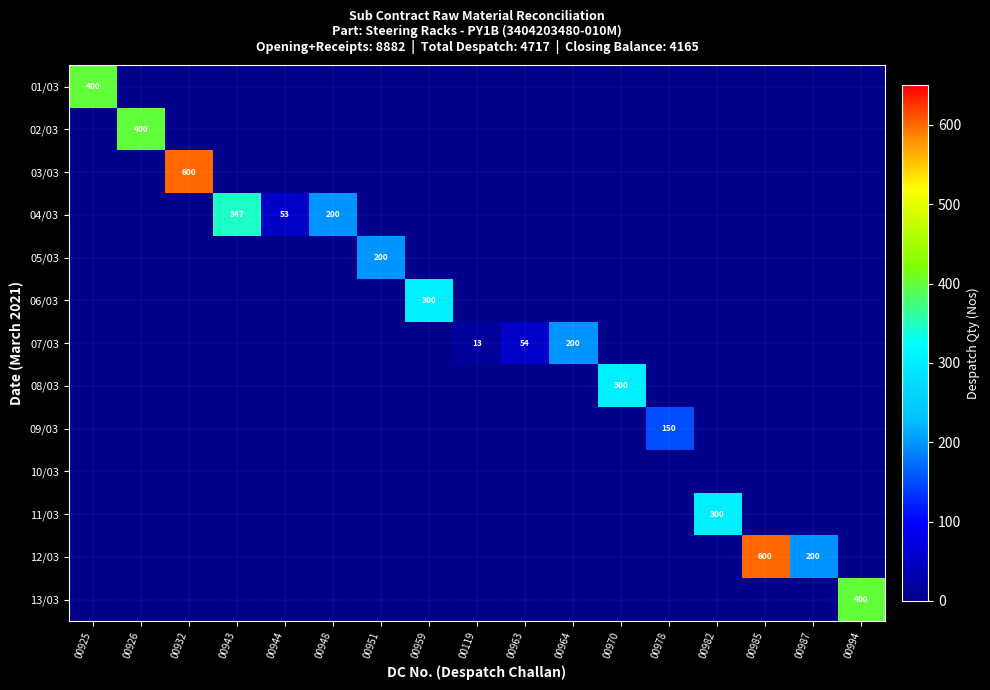

True or false: 13/03 has a value of 400 at 00994.

True